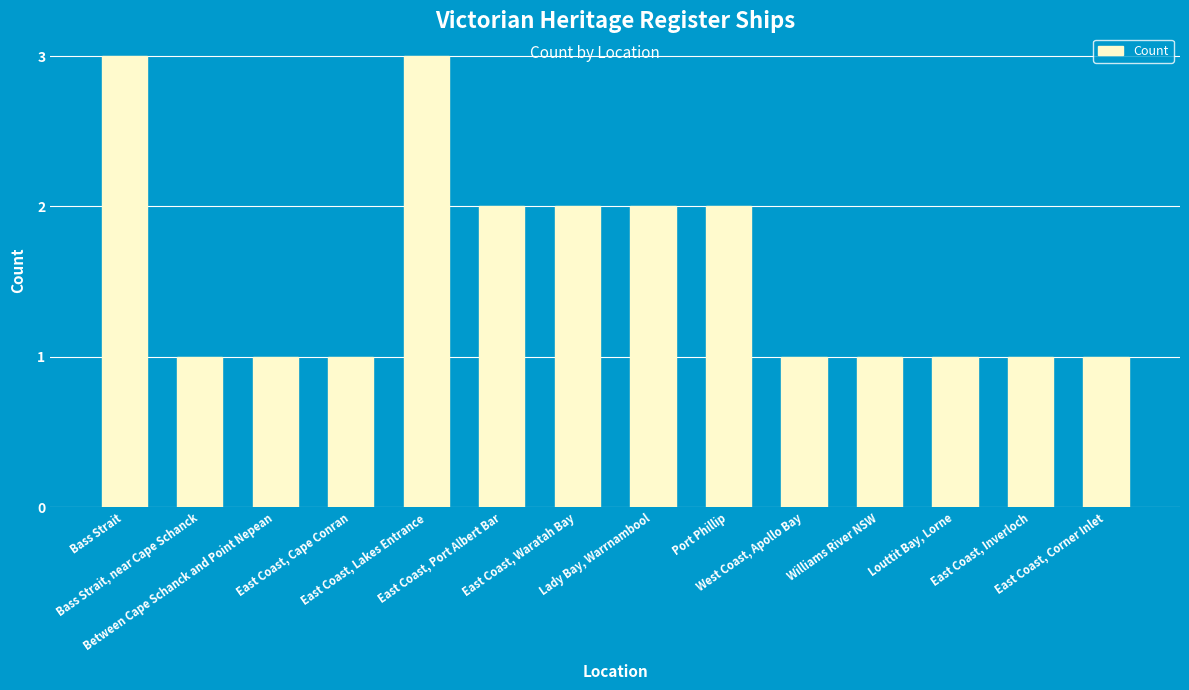

What is the ratio of the value at Port Phillip to the value at West Coast, Apollo Bay?

2.0